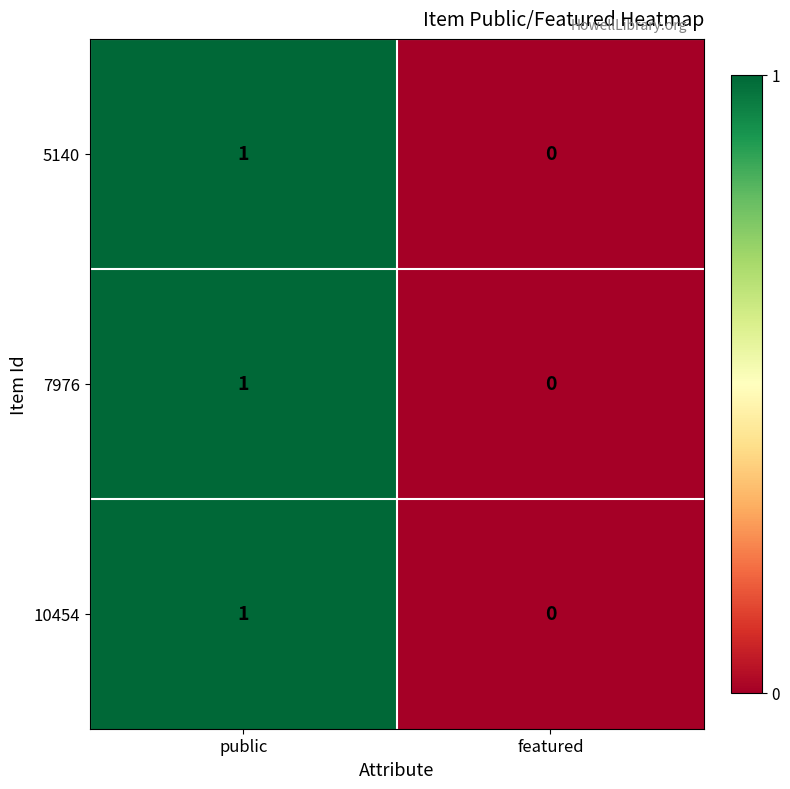

At which category is the sum across all series the highest?

public